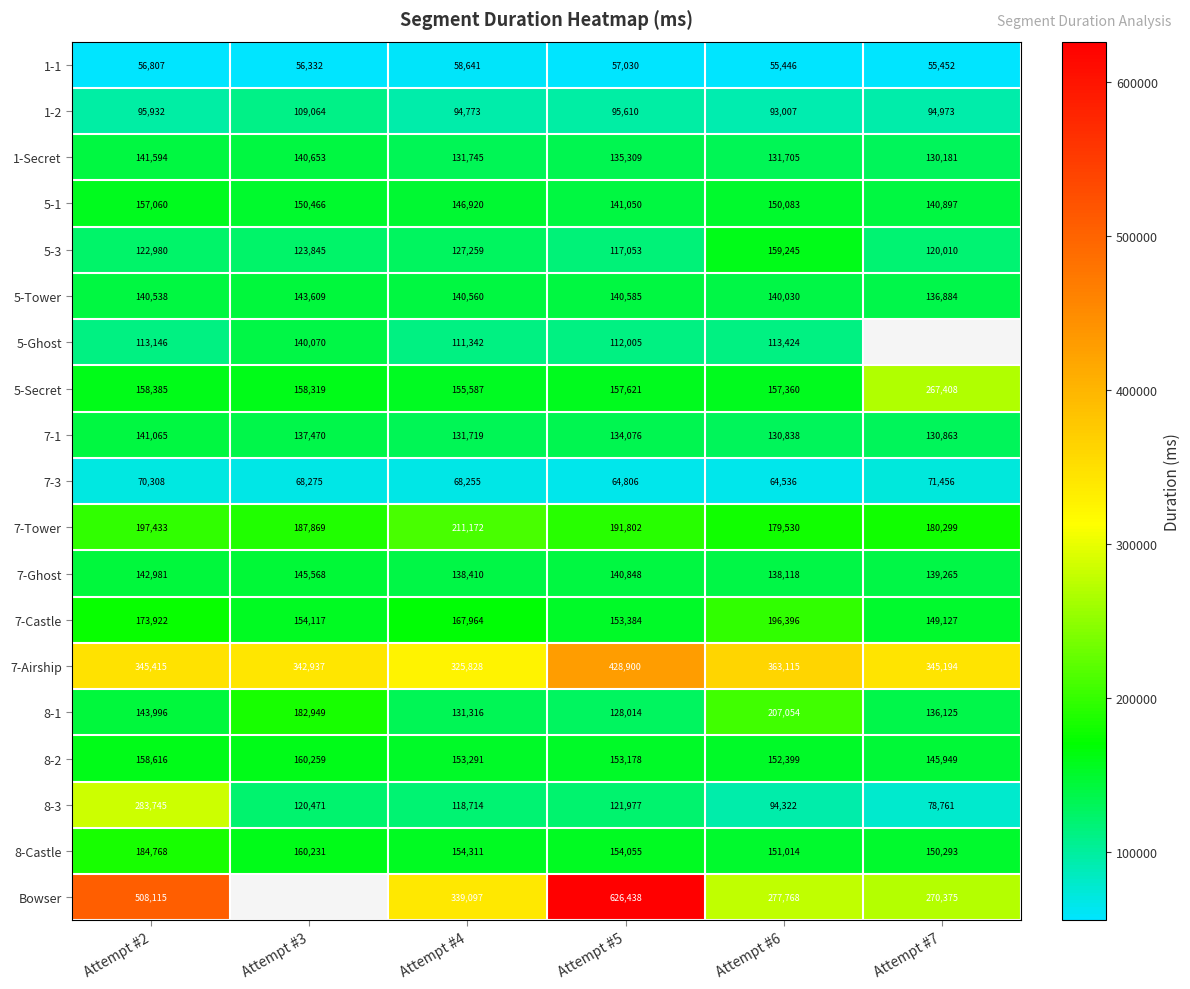

How many data points does each series have?

6